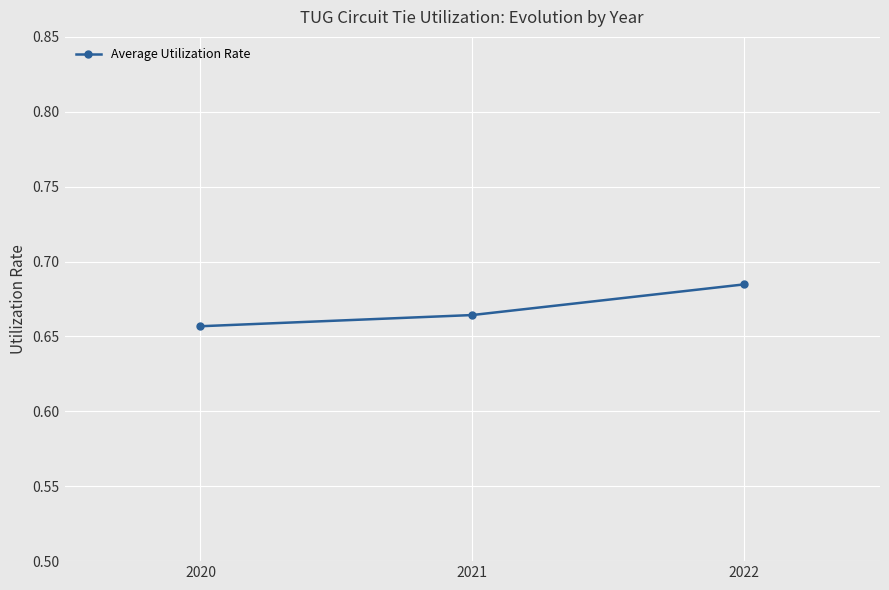

List the labels in order of value, smallest first.

2020, 2021, 2022